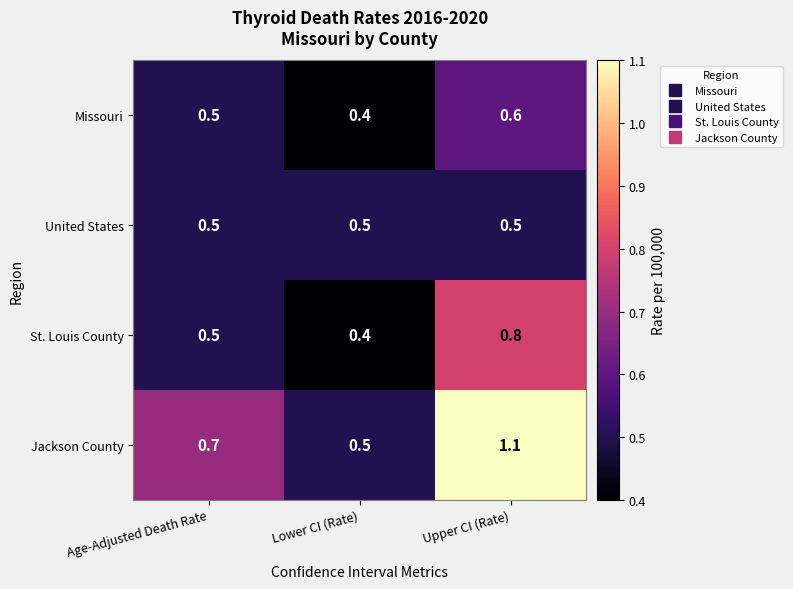

Reading right to left, list all the values displayed in this chart.

Missouri: 0.6	0.4	0.5
United States: 0.5	0.5	0.5
St. Louis County: 0.8	0.4	0.5
Jackson County: 1.1	0.5	0.7